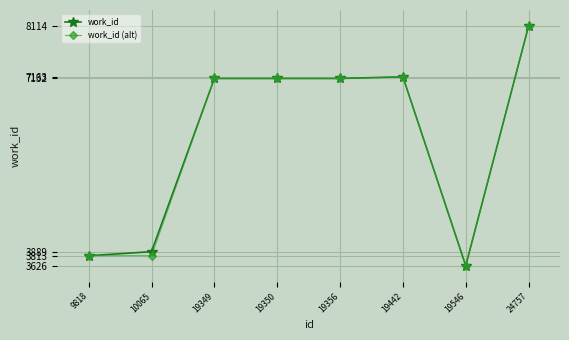

What is the minimum value for work_id?

3626